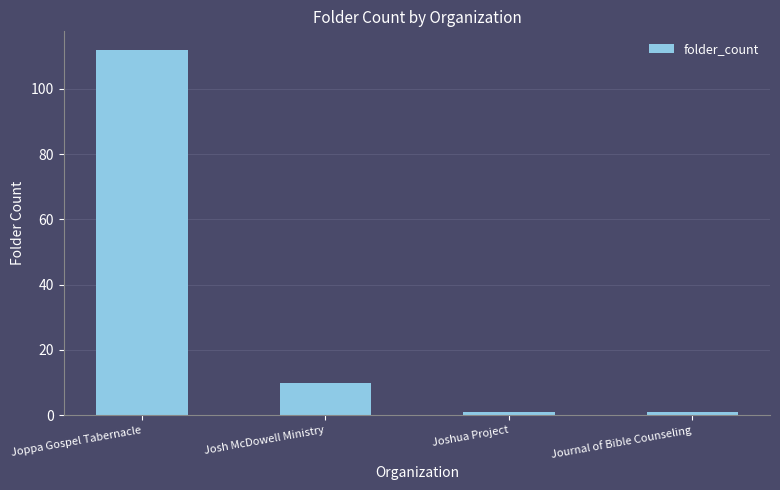

At which label does the data first exceed 10?

Joppa Gospel Tabernacle